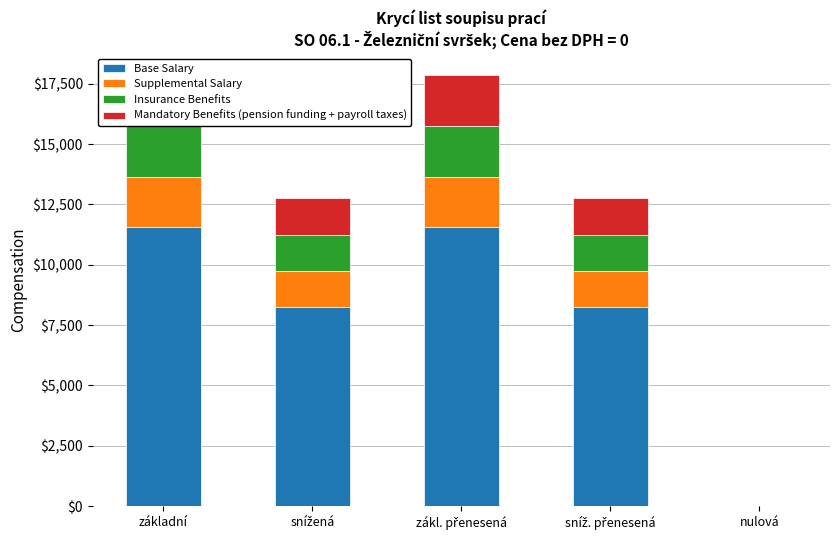

How many data points in Base Salary are above 8250?

2